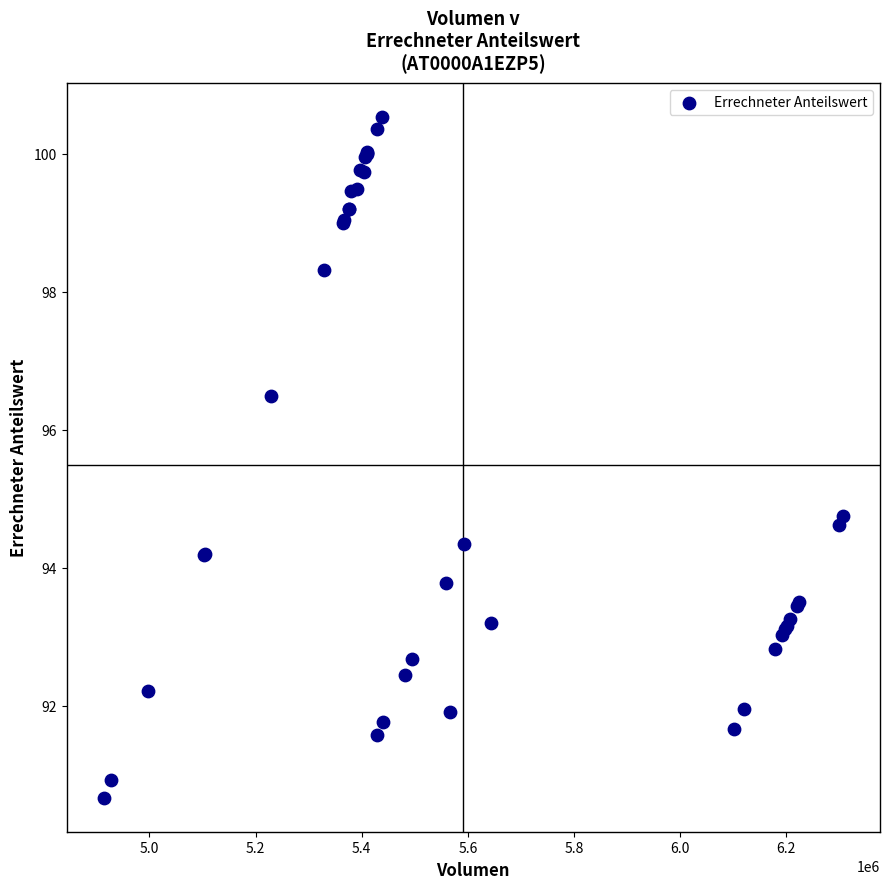

What Y value in the scatter plot is closest to 95?

94.8